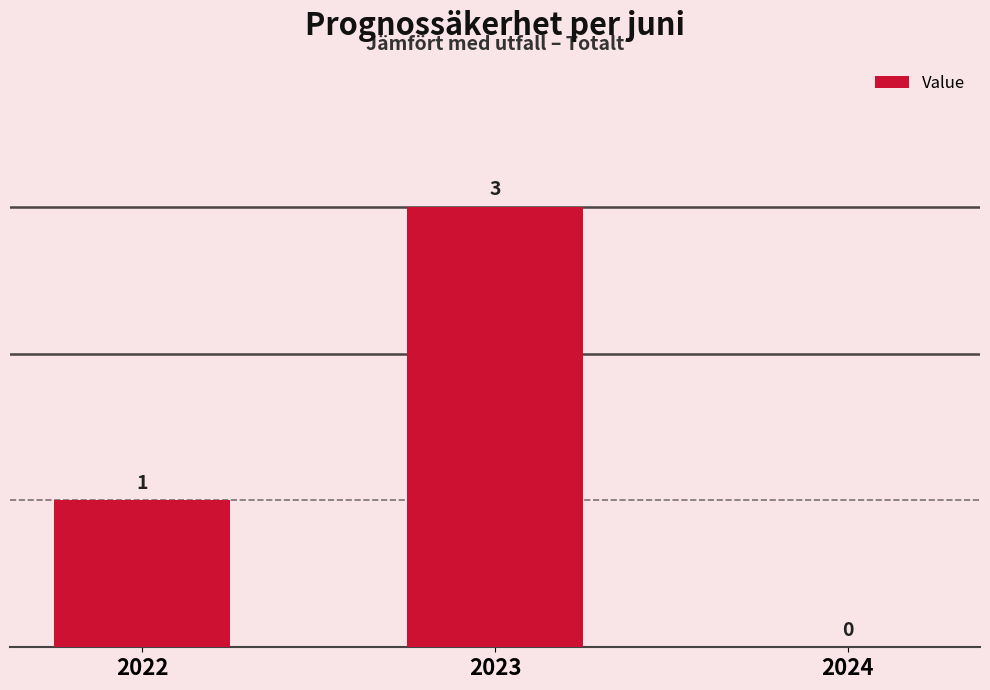

True or false: the data shows 3 at 2023.

True